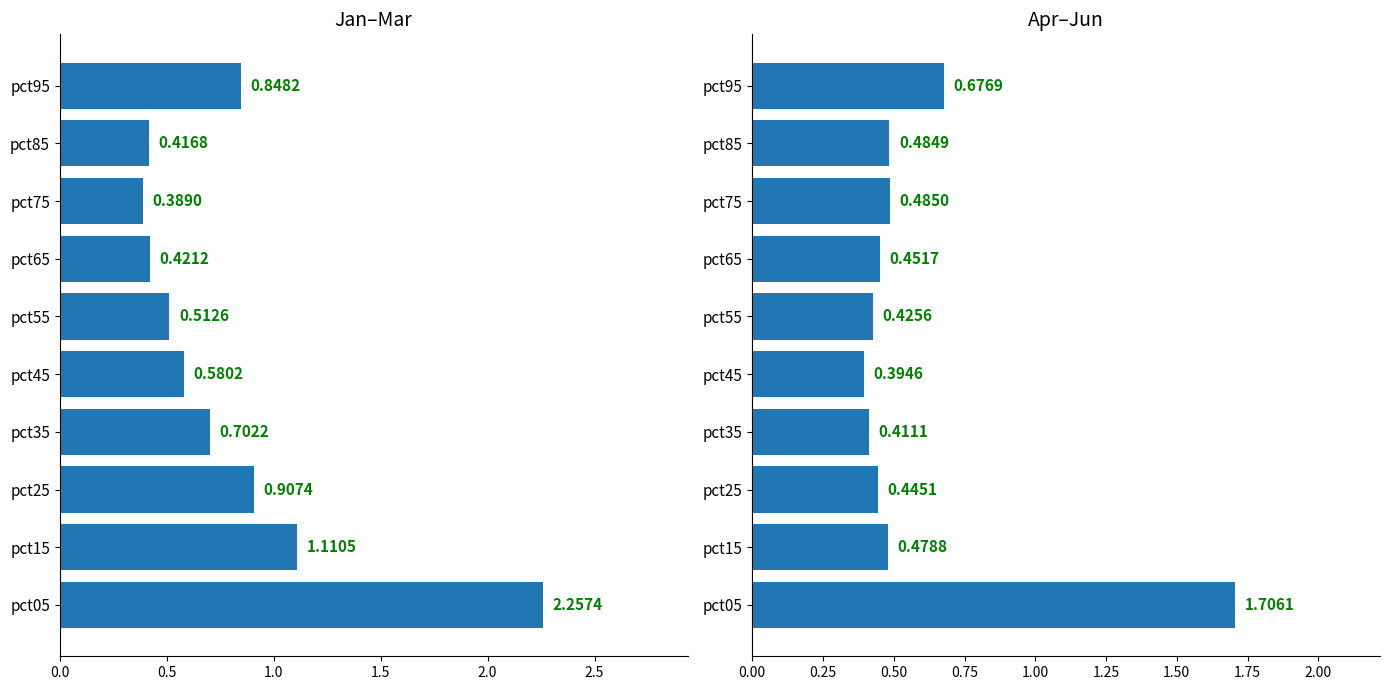

At pct95, list the series in order from largest to smallest.

Jan–Mar, Apr–Jun